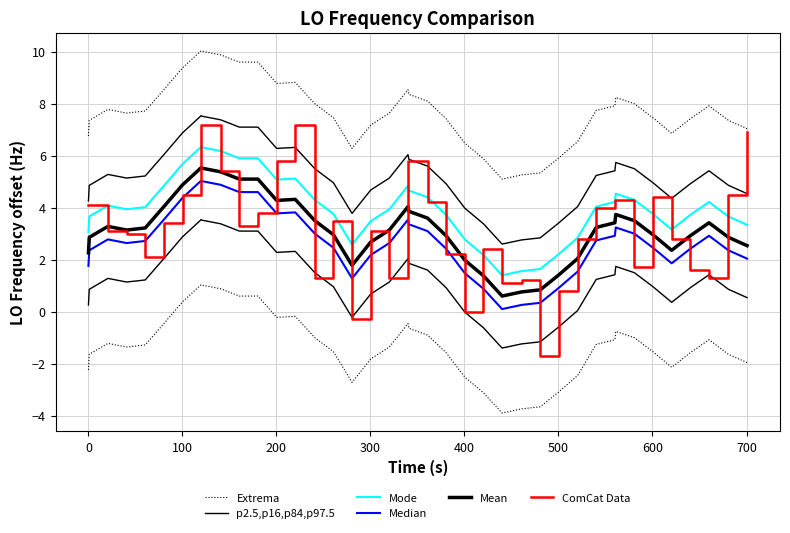

Count the number of data series in this chart.

6